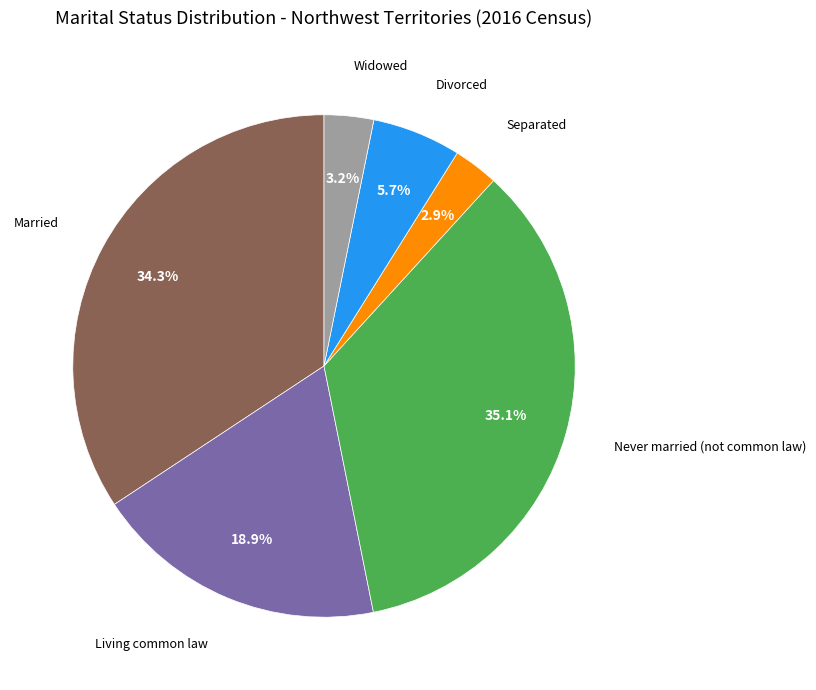

Does any single category account for the majority?

No